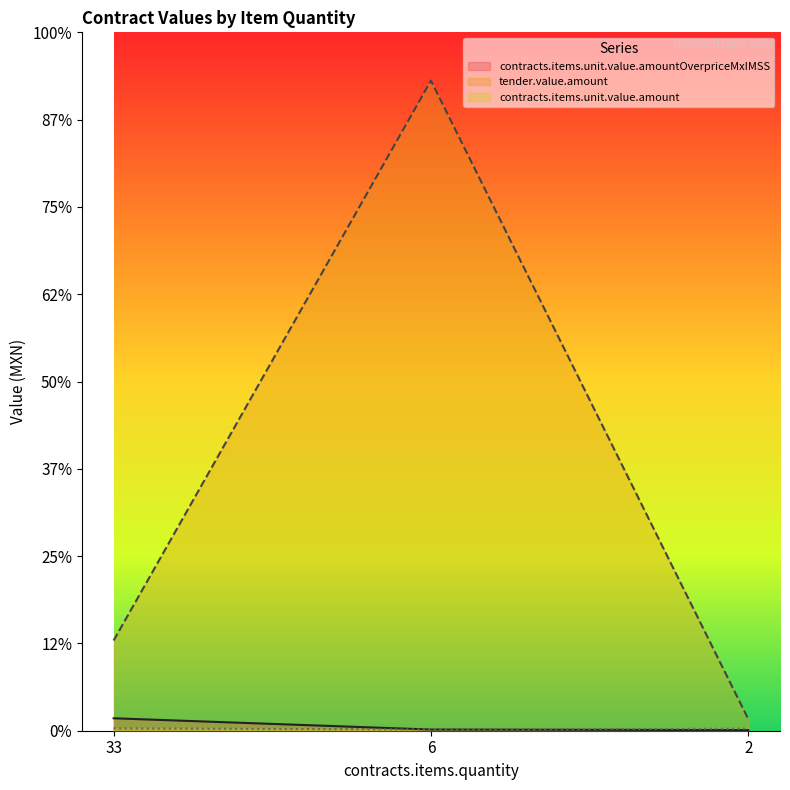

Reading left to right, what are all the values shown in this chart?

contracts.items.unit.value.amountOverpriceMxIMSS: 33=1425.6	6=134.4	2=73.4
tender.value.amount: 33=10335.6	6=74472.0	2=1339.2
contracts.items.unit.value.amount: 33=270.0	6=140.0	2=229.4